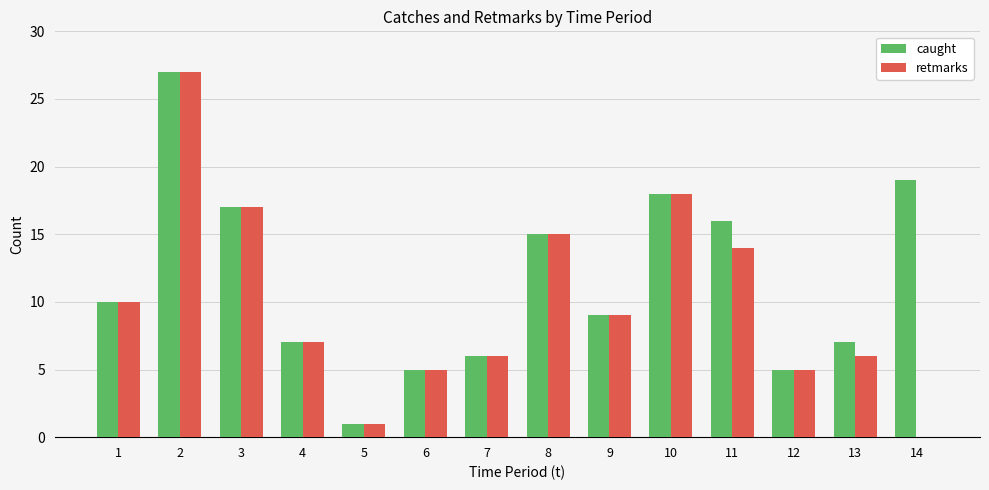

Is it true that retmarks equals 5 at 12?

True